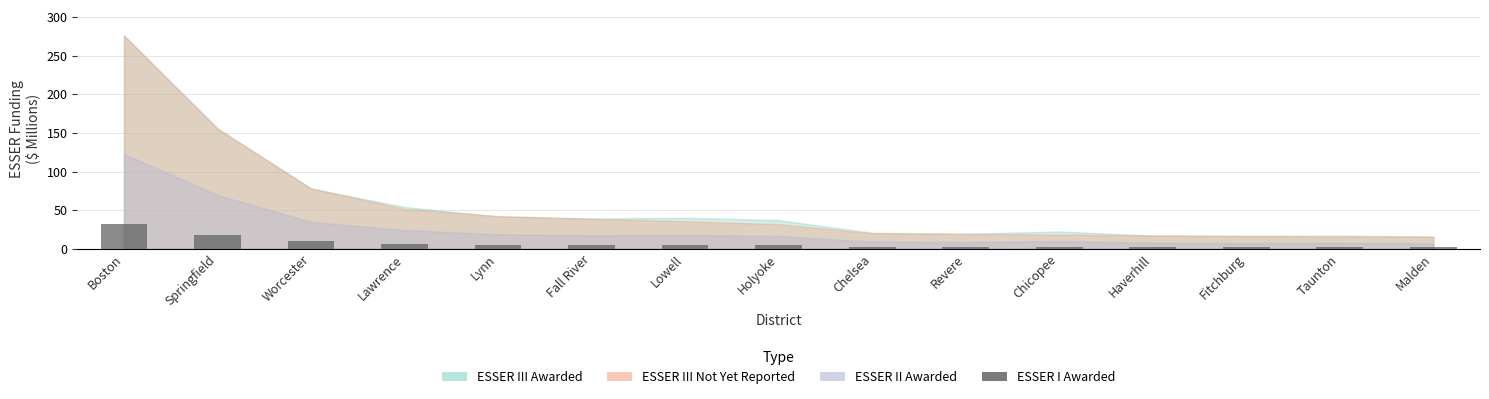

What is the sum of all values?

99.8